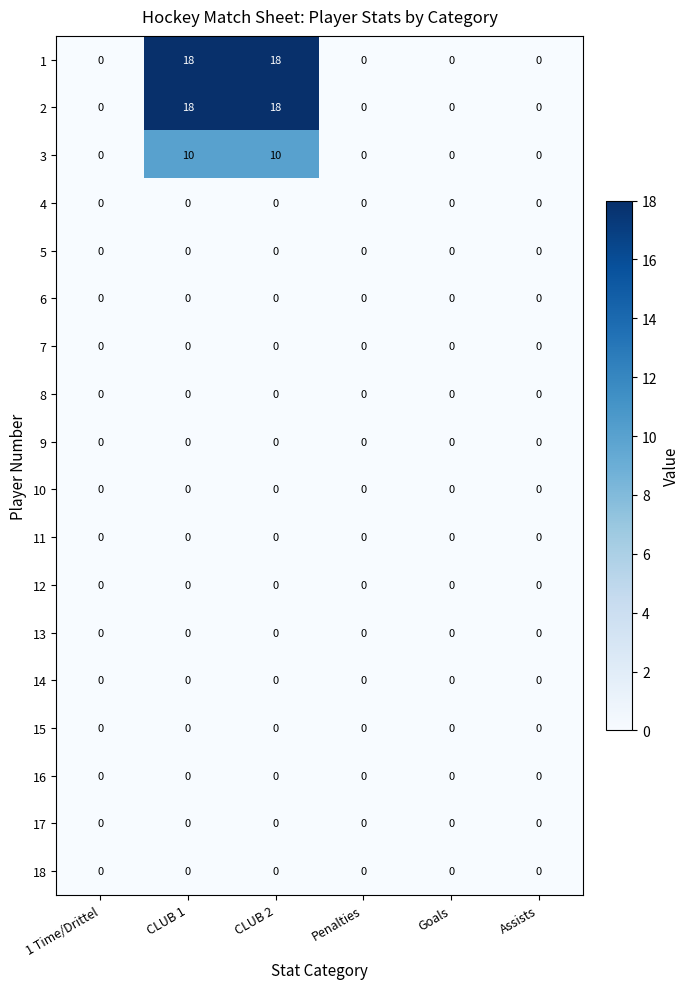

How many distinct data groups are displayed?

18